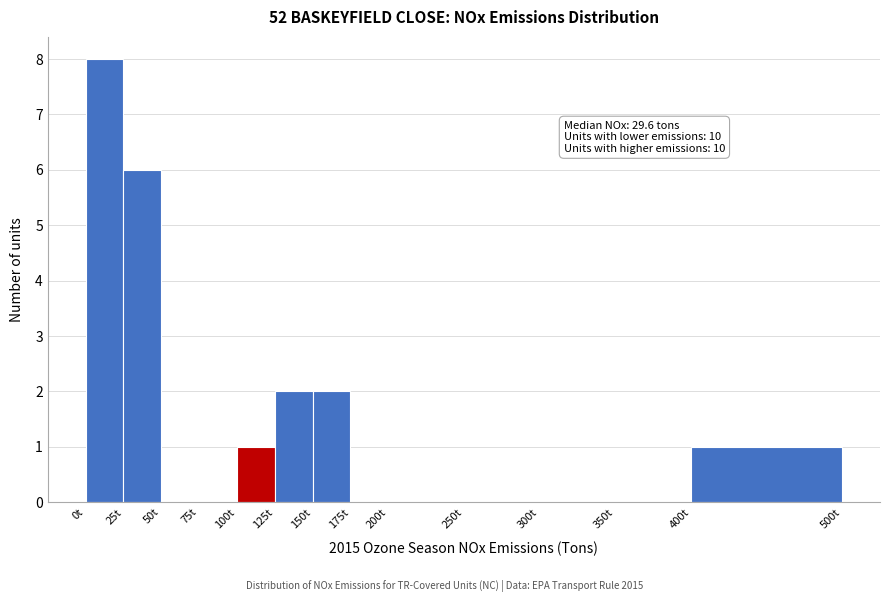

Over which range of the x-axis is the bar tallest?

0 to 25